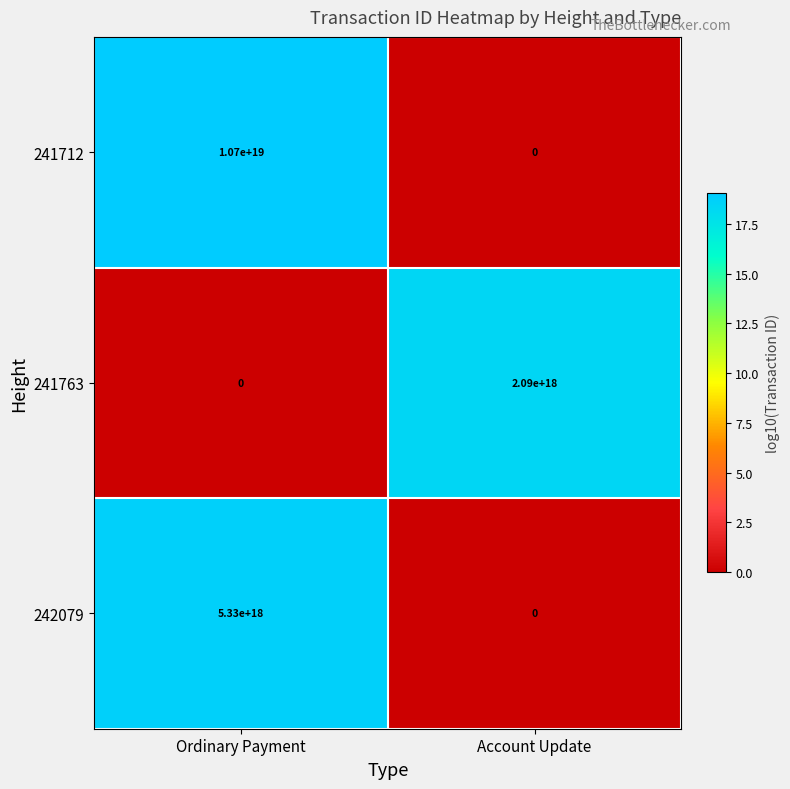

The 241712 series shows 3933688983879473152 at Account Update. True or false?

False